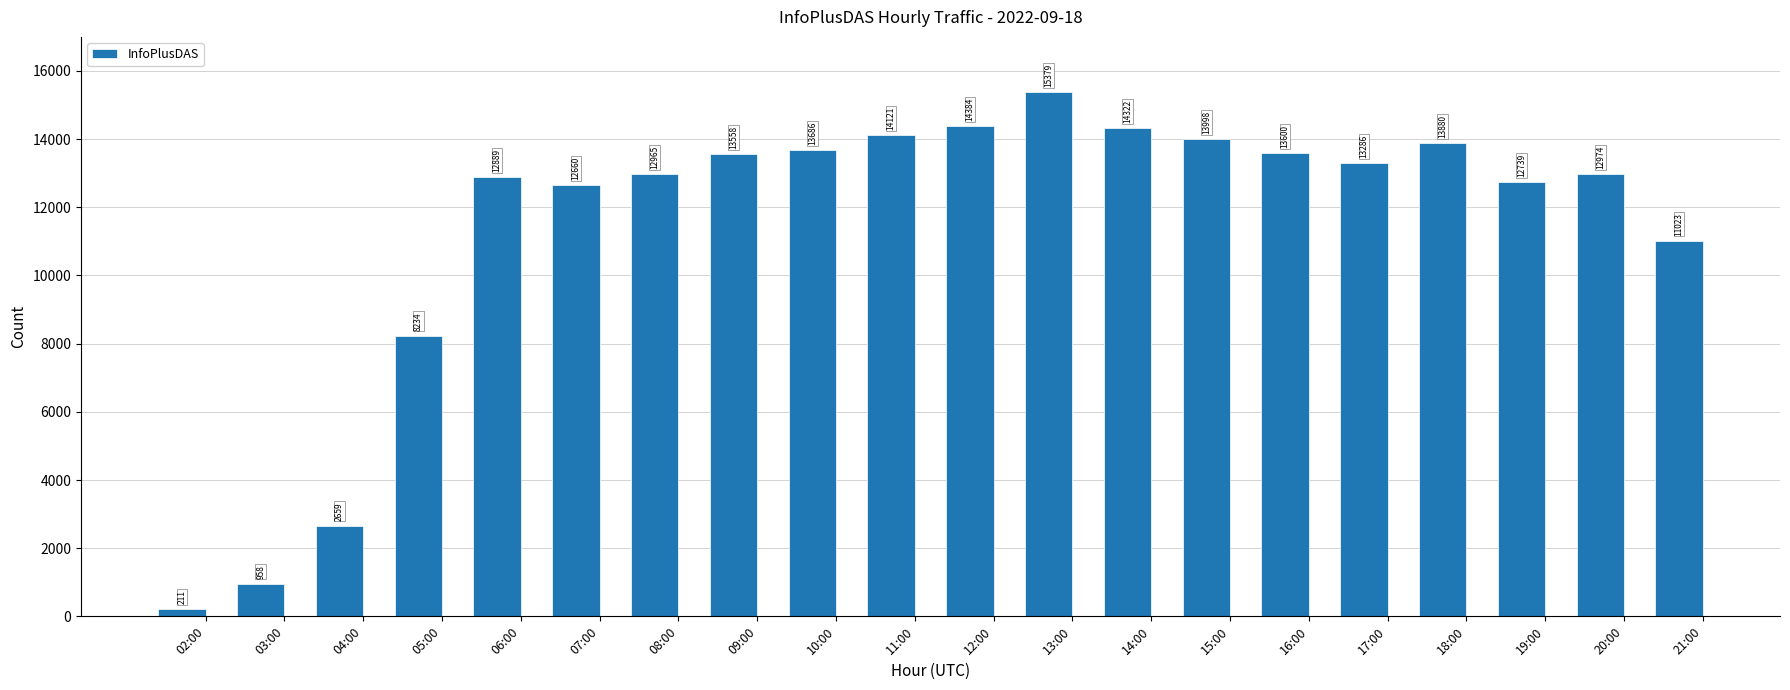

How many series are shown in this chart?

1